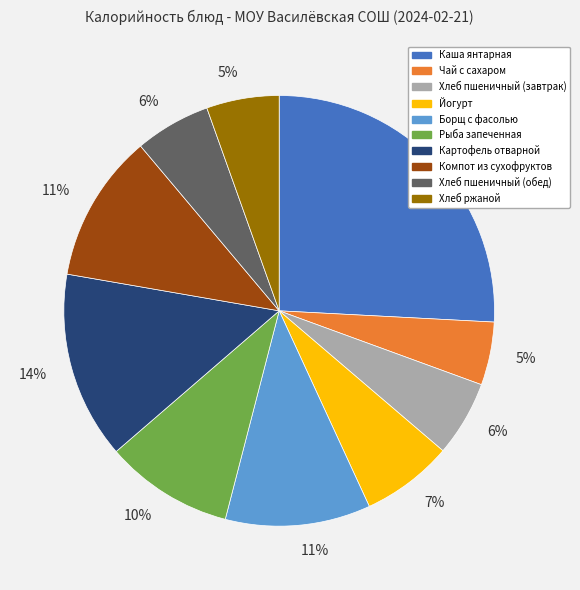

To the nearest percent, what is the average slice percentage?

10%